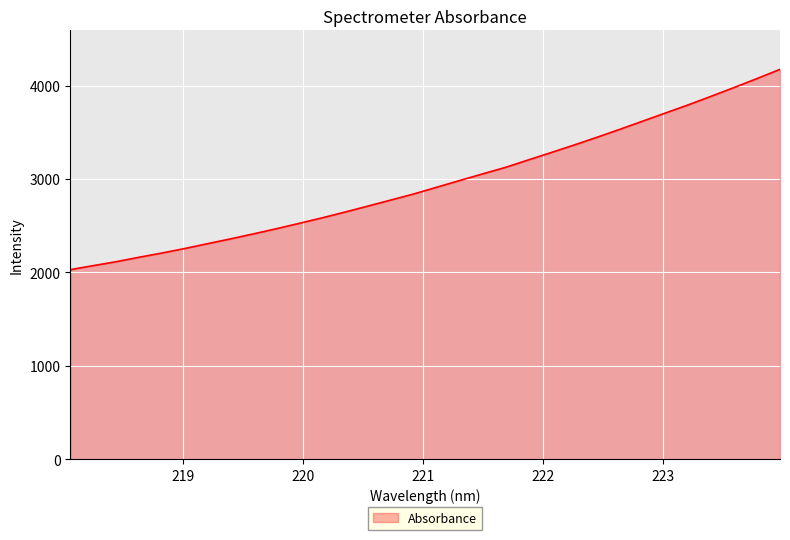

What is the greatest value displayed?

4174.7